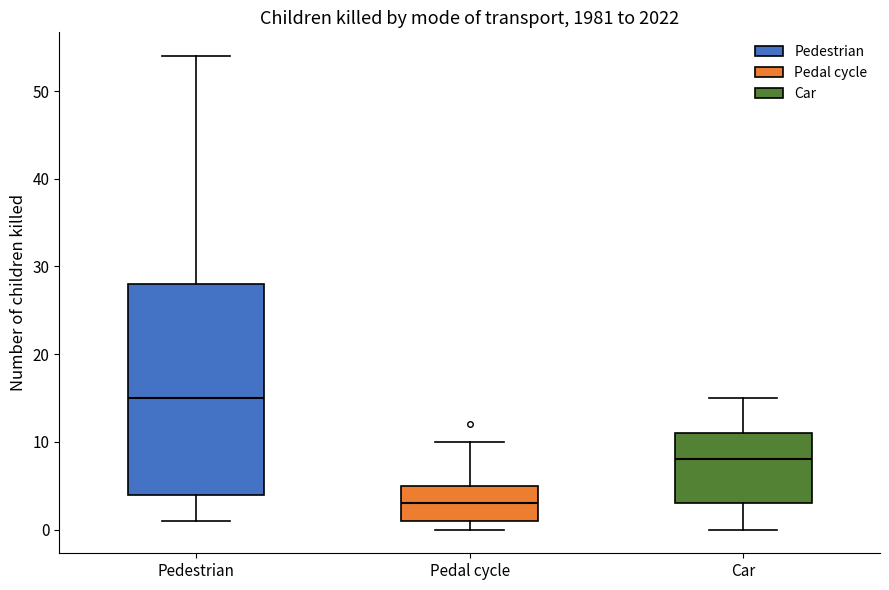

Reading left to right, transcribe this box plot: for each box, give where its median line is, the range the box spans, and where its two whiskers end, as read against the y-axis. The values are not printed on the chart, so give them approximately, as read against the axis.

Pedestrian: median 15, box 4 to 28, whiskers 1 to 54
Pedal cycle: median 3, box 1 to 5, whiskers 0 to 10
Car: median 8, box 3 to 11, whiskers 0 to 15